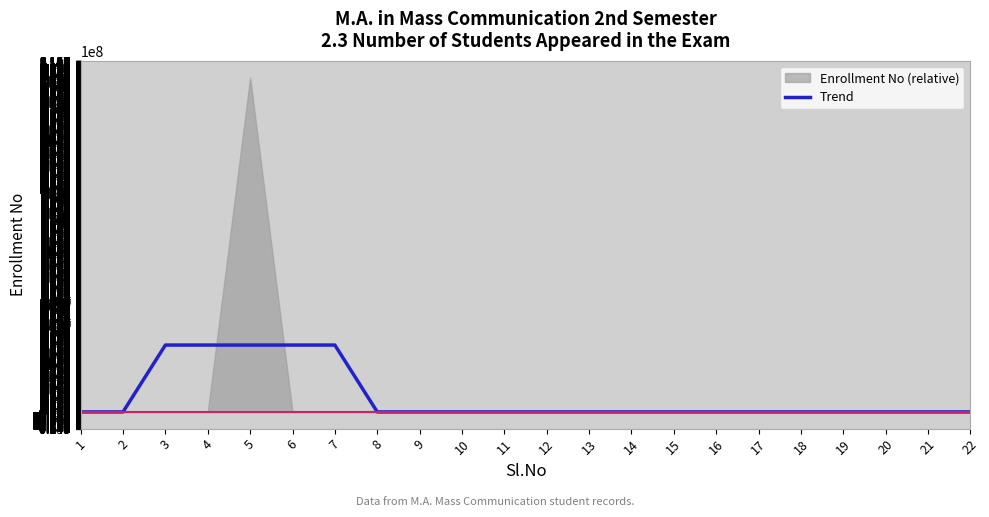

What is the sum of all values?

300000310.0